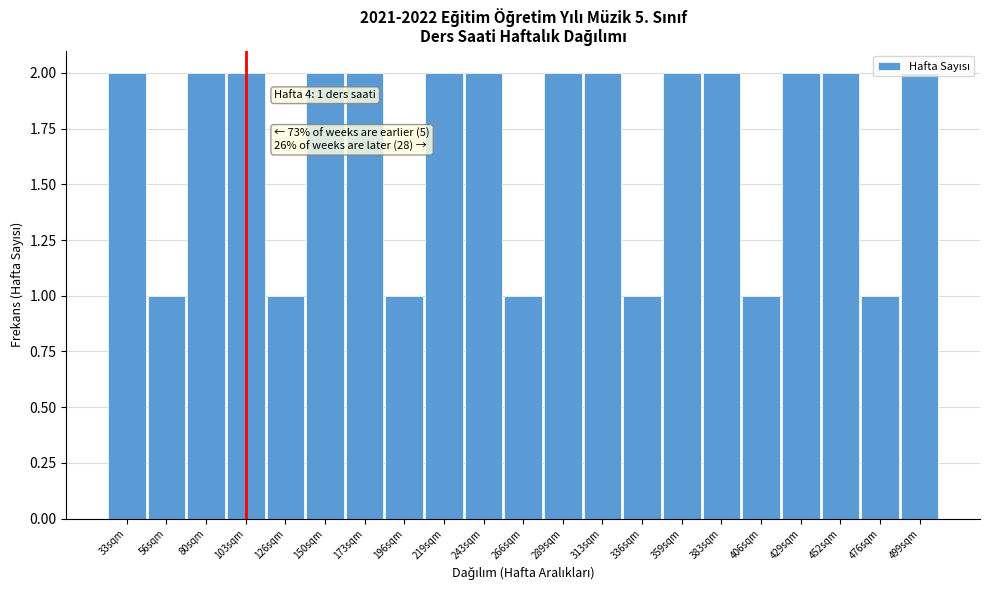

What is the label of the 8th bar from the left?

196sqm